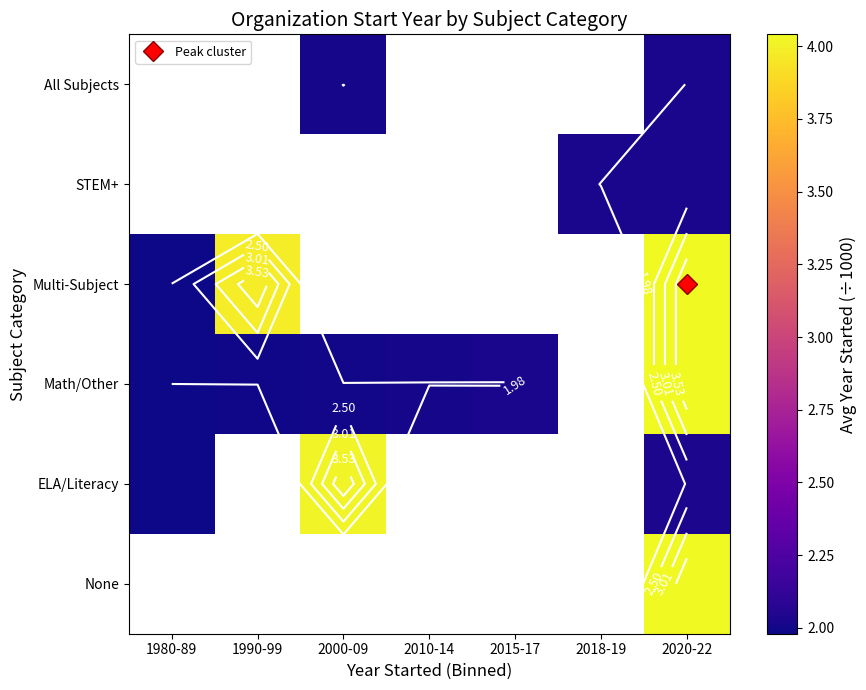

What is the maximum value shown in the chart?

4.0